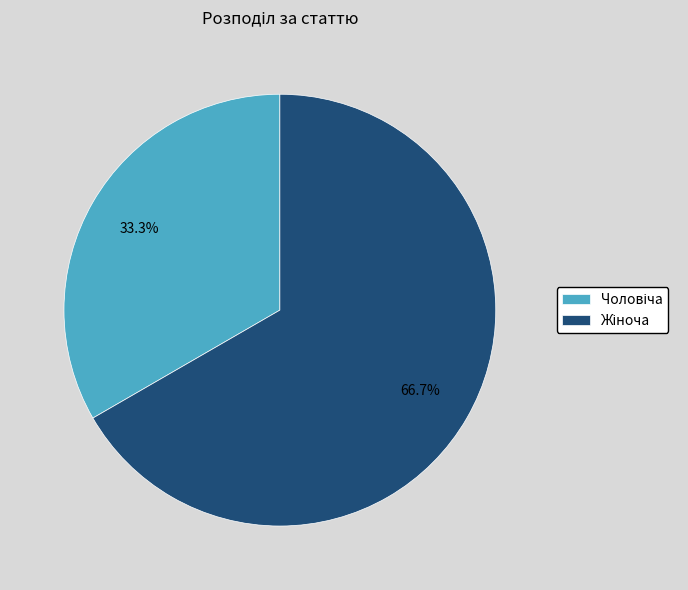

To the nearest percent, what is the average slice percentage?

50%